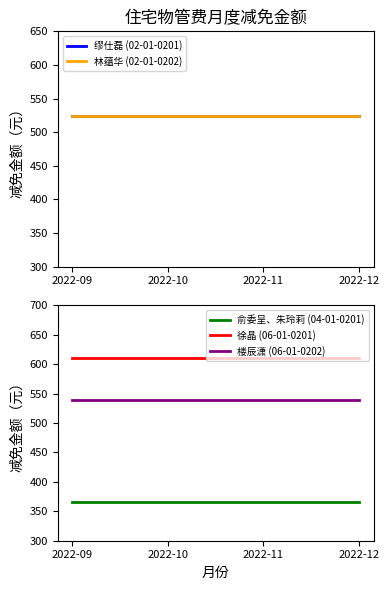

True or false: 林蕴华 (02-01-0202) has a value of 524.1 at 2022-11.

True